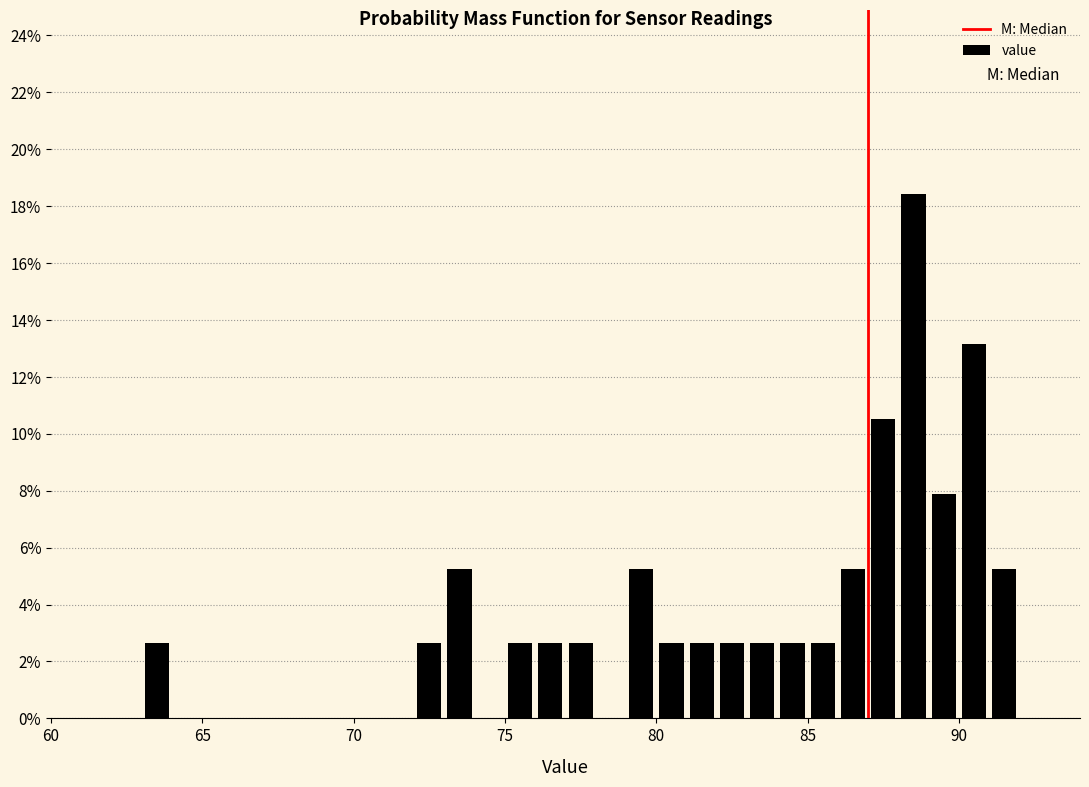

Around what value on the x-axis is the tallest bar? Give the approximate position of its centre, as read against the axis.

88.5